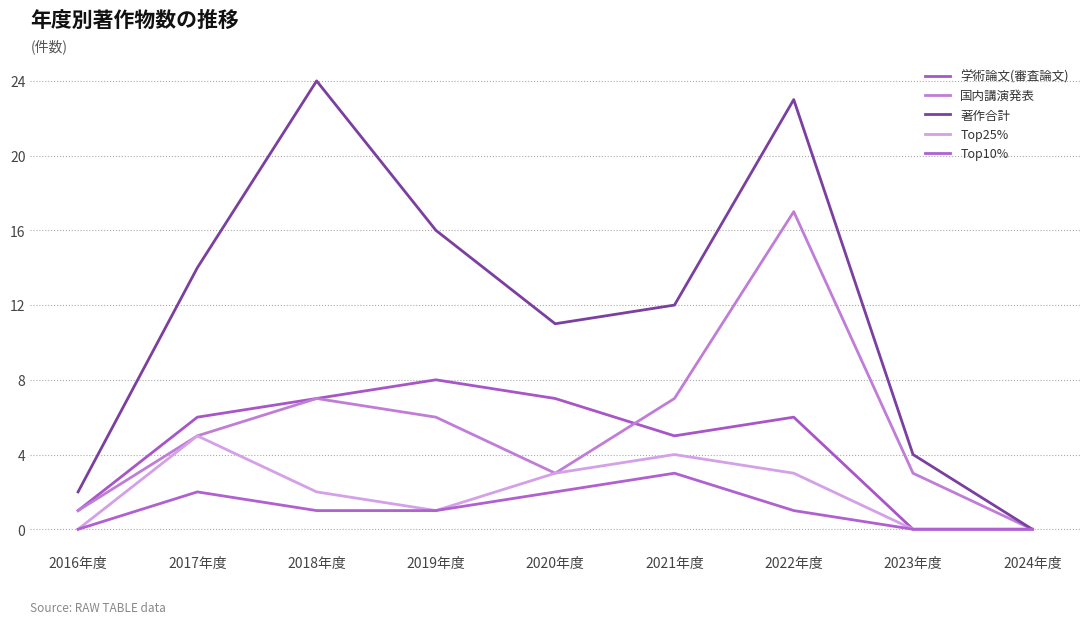

In 学術論文(審査論文), how many points are higher than both neighbors (excluding endpoints)?

2